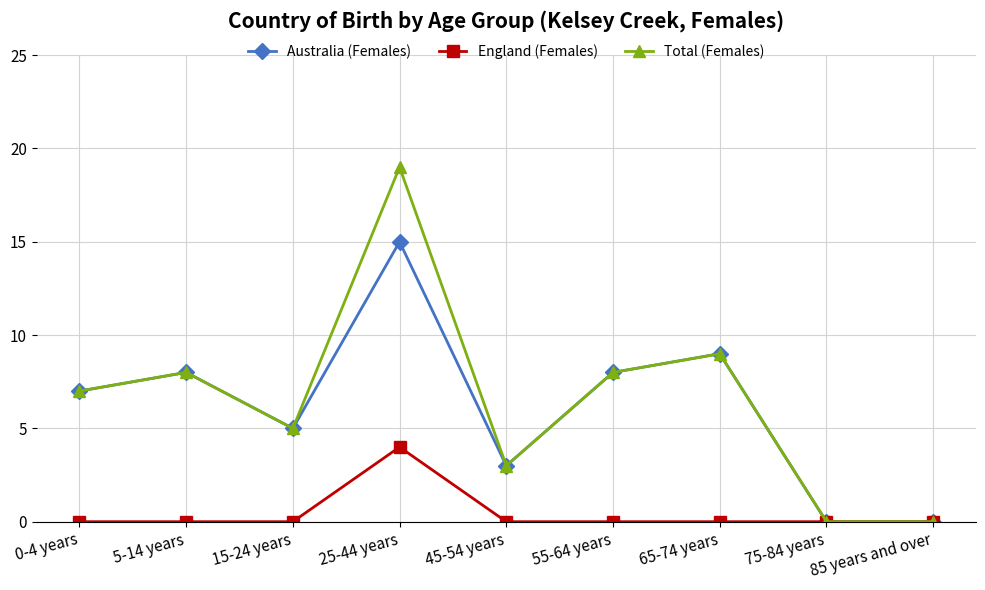

What are all the series names shown in the legend?

Australia (Females), England (Females), Total (Females)